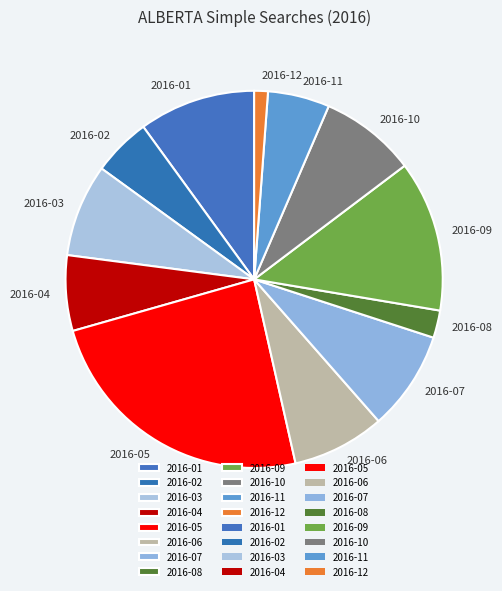

Between 2016-10 and 2016-12, which is larger?

2016-10